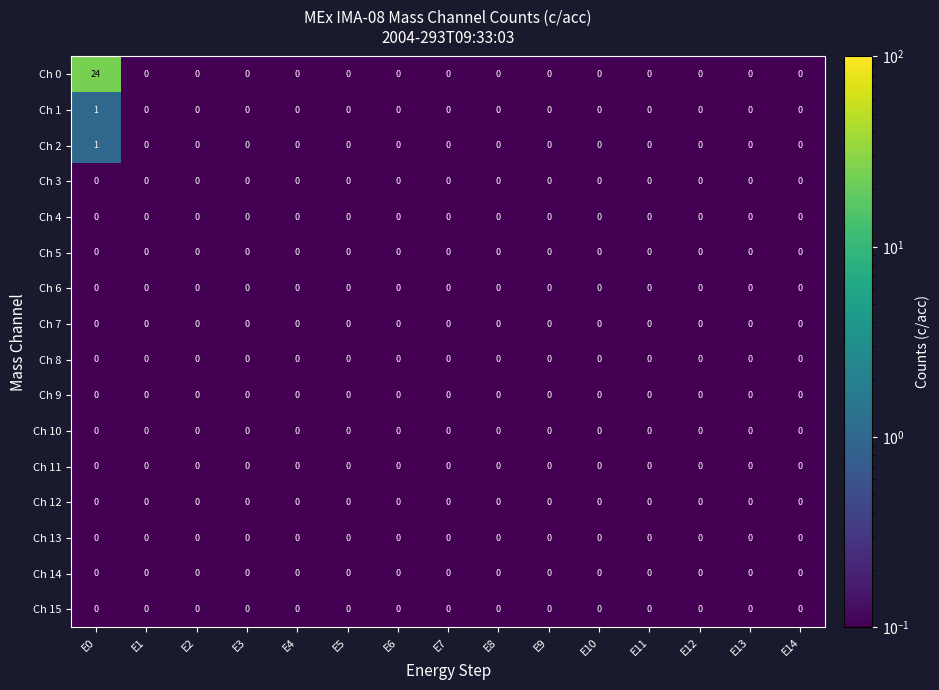

Between E0 and E2, which series saw the biggest shift?

Ch 0